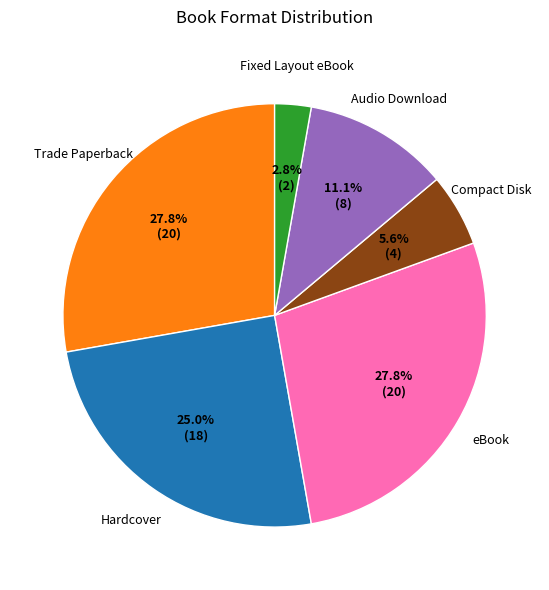

Is there a majority slice in this chart?

No